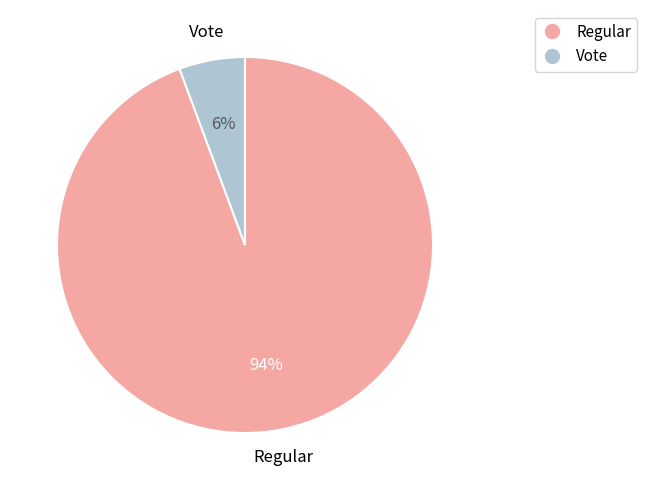

Which slice is the largest?

Regular